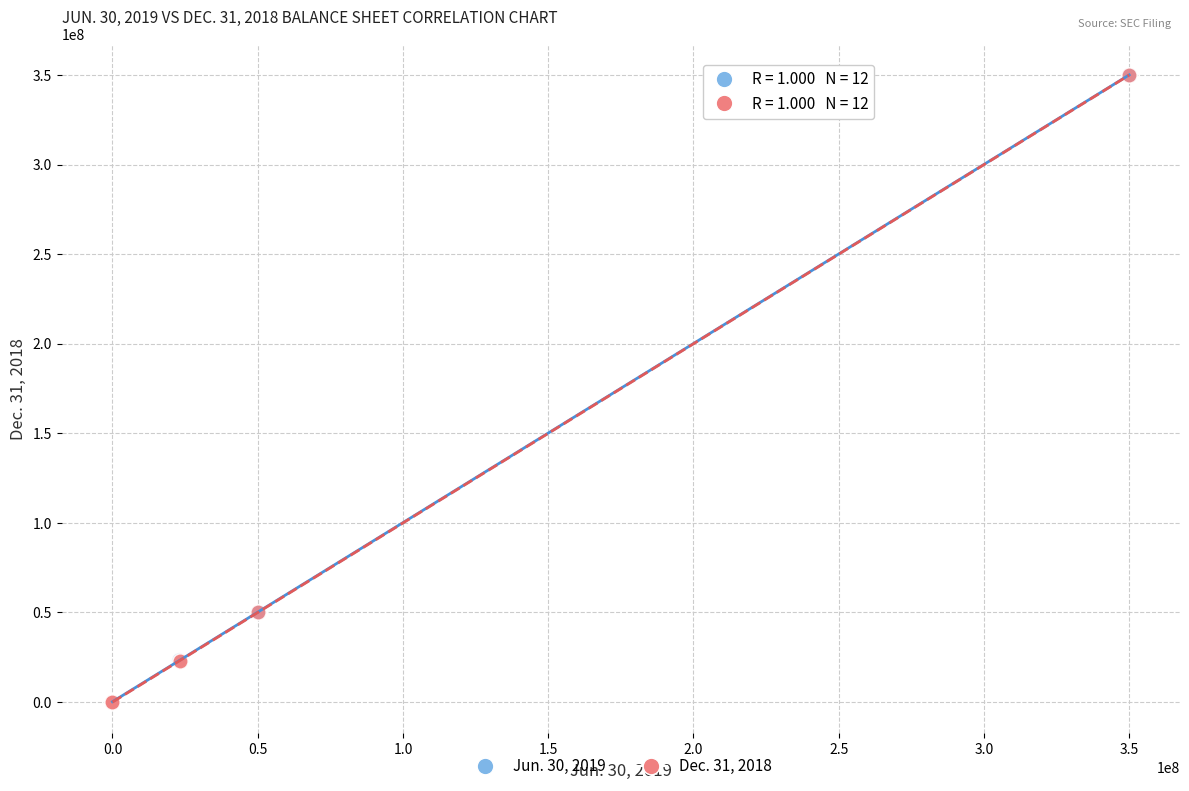

What are all the series names shown in the legend?

Jun. 30, 2019, Dec. 31, 2018